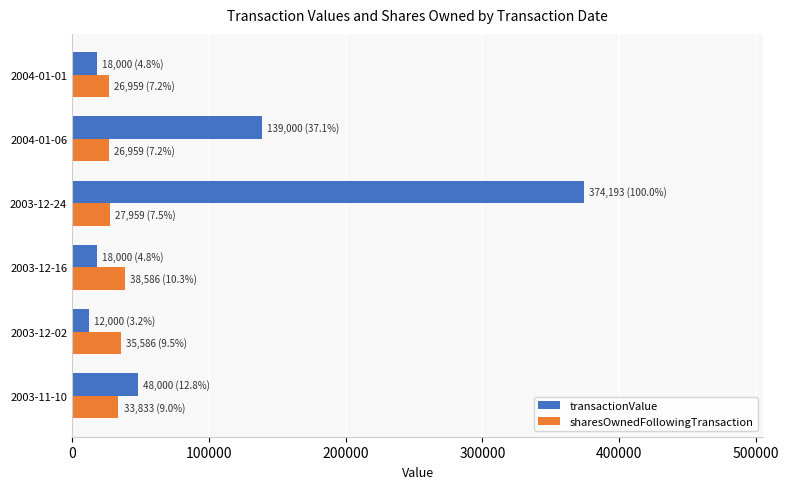

What is the sum of the sharesOwnedFollowingTransaction values at 2003-12-16 and 2003-12-24?

66545